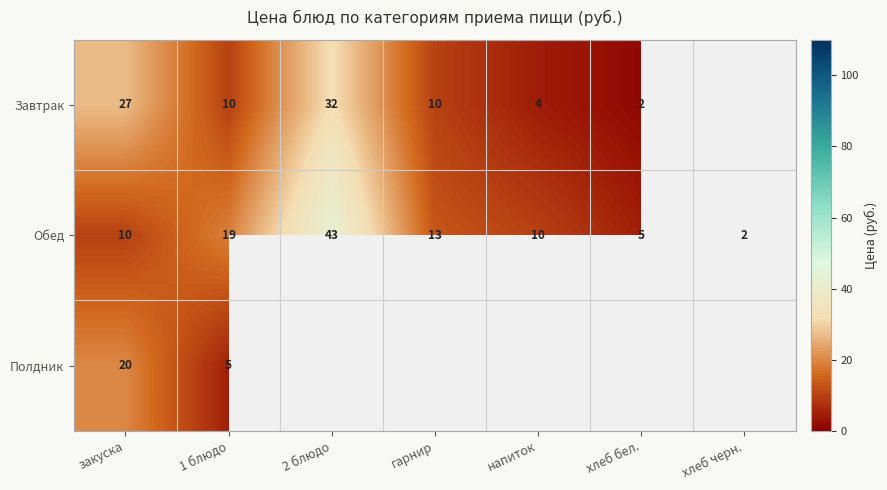

What is the sum of all Обед values?

102